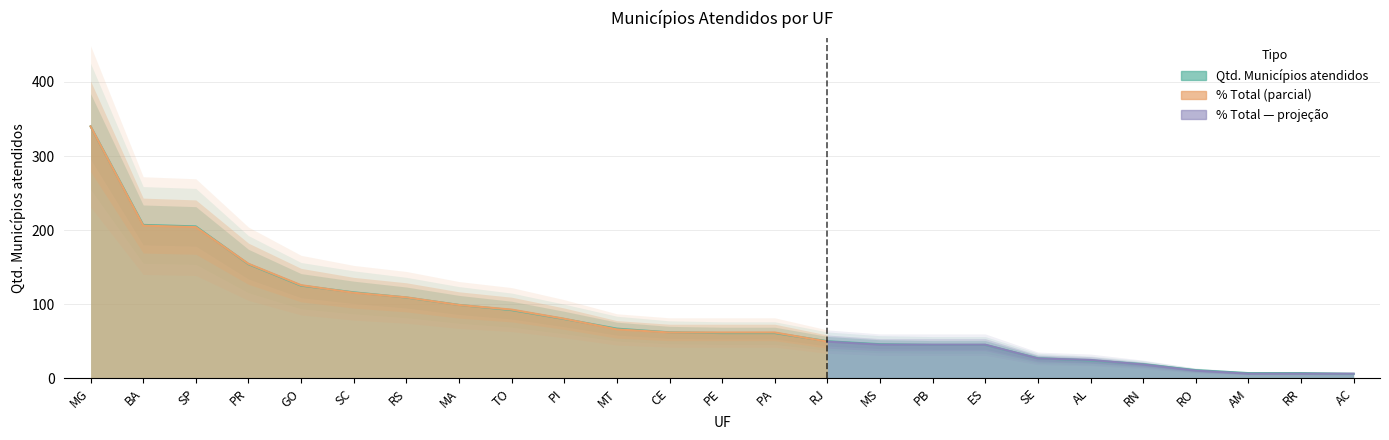

What is the label of the 9th point from the right?

PB